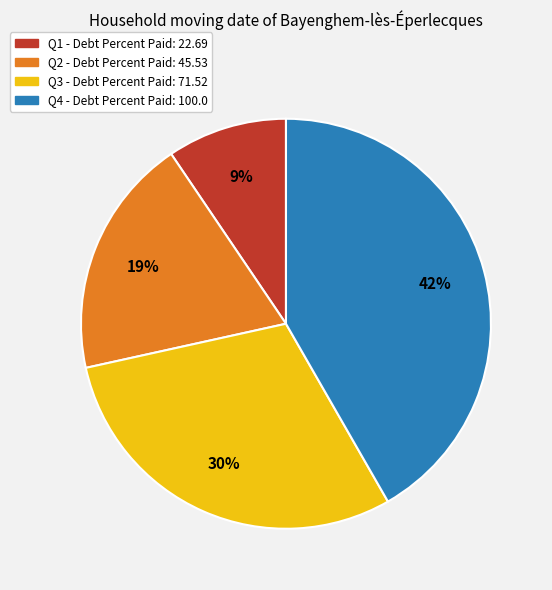

How many segments does this pie chart have?

4